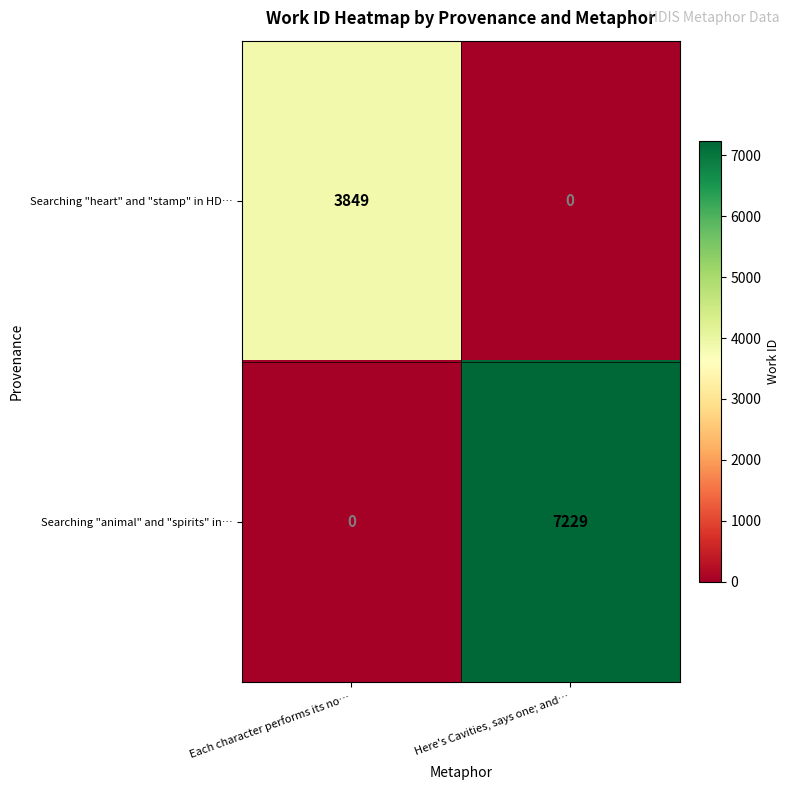

Reading left to right, extract all data points from this chart.

Searching "heart" and "stamp" in HD…: Each character performs its no…=3849	Here's Cavities, says one; and…=0
Searching "animal" and "spirits" in…: Each character performs its no…=0	Here's Cavities, says one; and…=7229